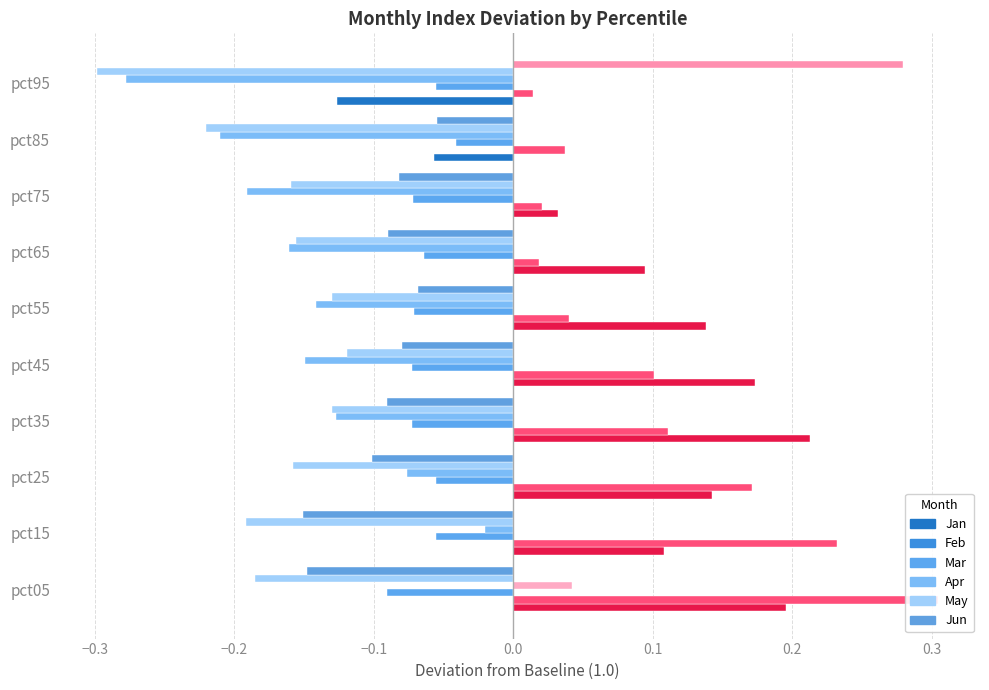

Are the bars horizontal?

Yes